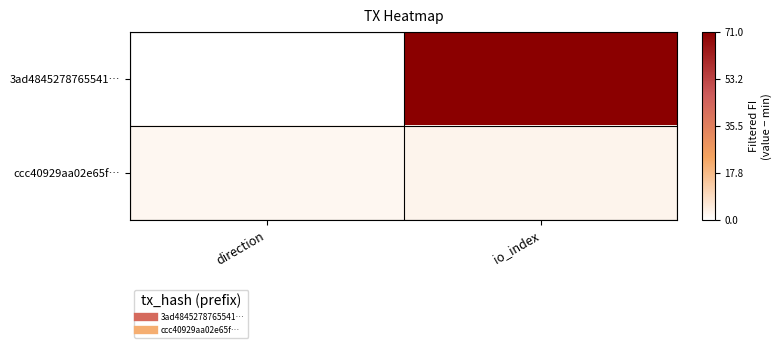

At which category is the sum across all series the highest?

io_index